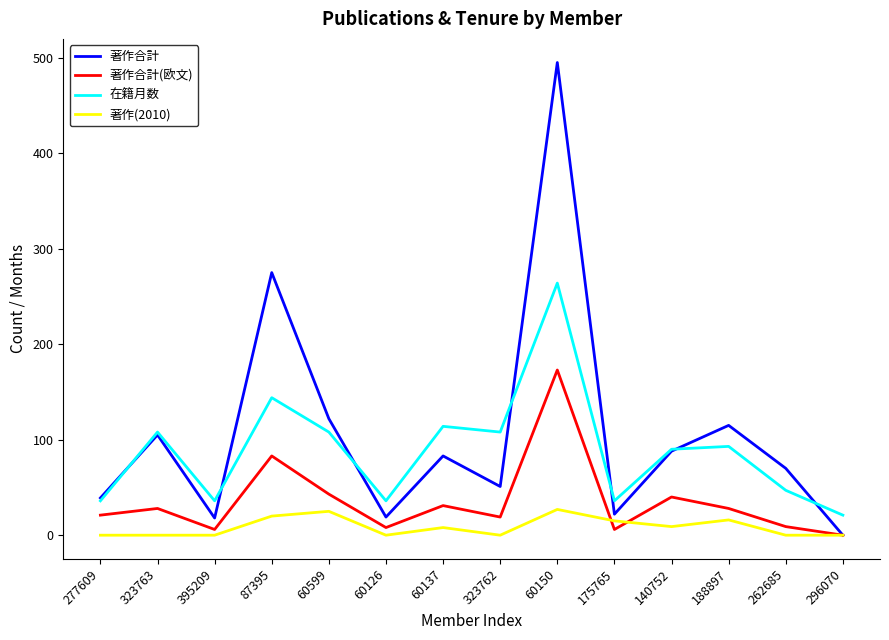

What is the sum of all 著作(2010) values?

120